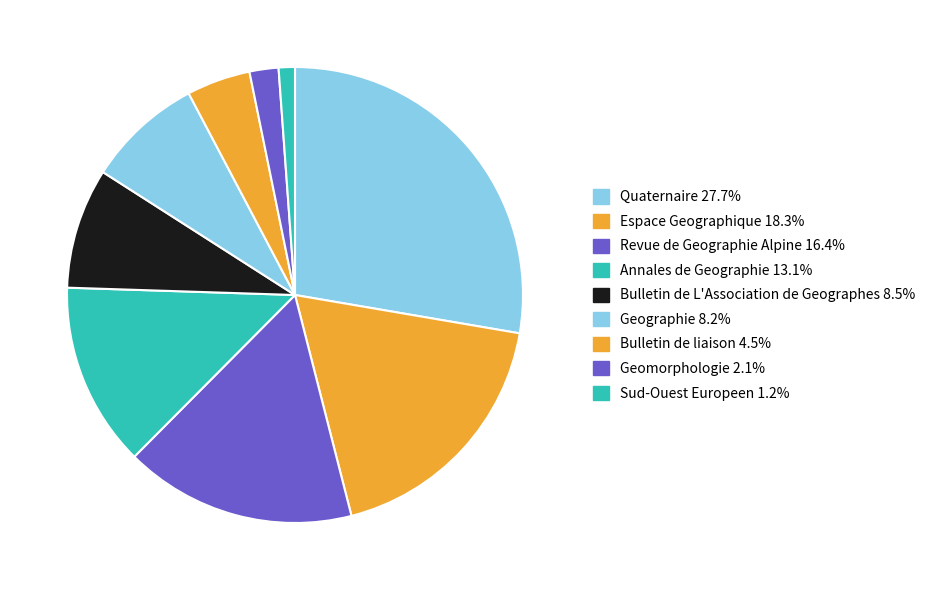

Is it true that Bulletin de L'Association de Geographes is 9% of the pie?

True